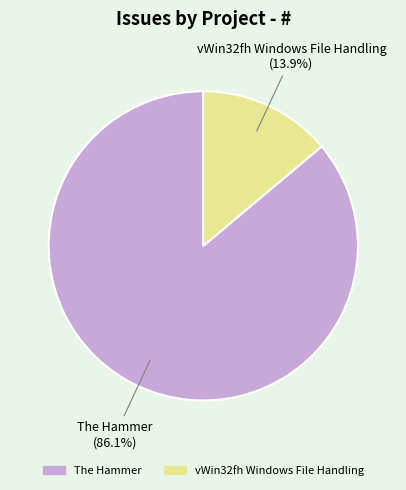

Which category has the biggest portion of the pie?

The Hammer